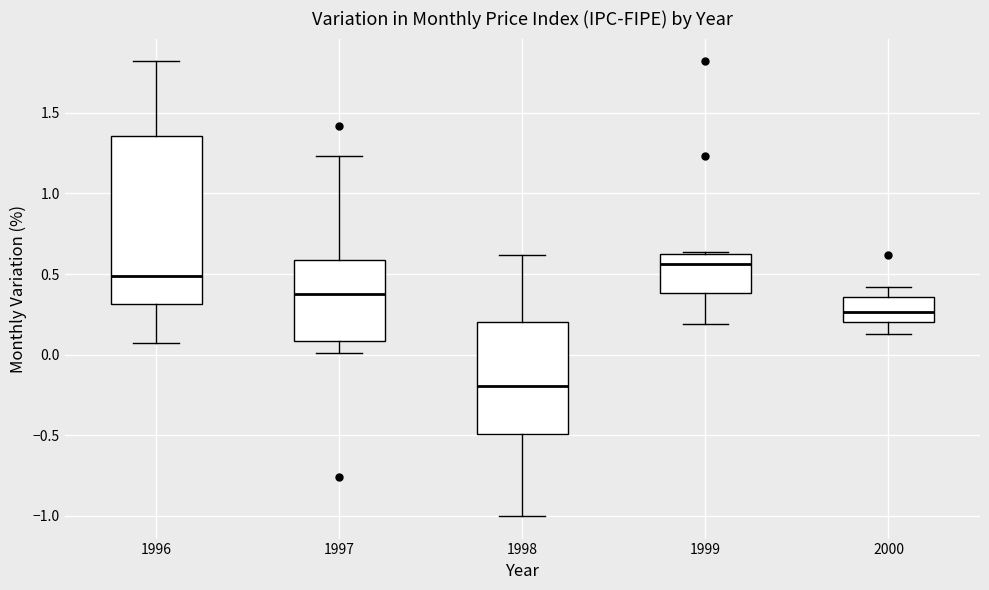

Where does the upper whisker of the box at x = 1998 end on the y-axis? The values are not printed on the chart, so give them approximately, as read against the axis.

0.60